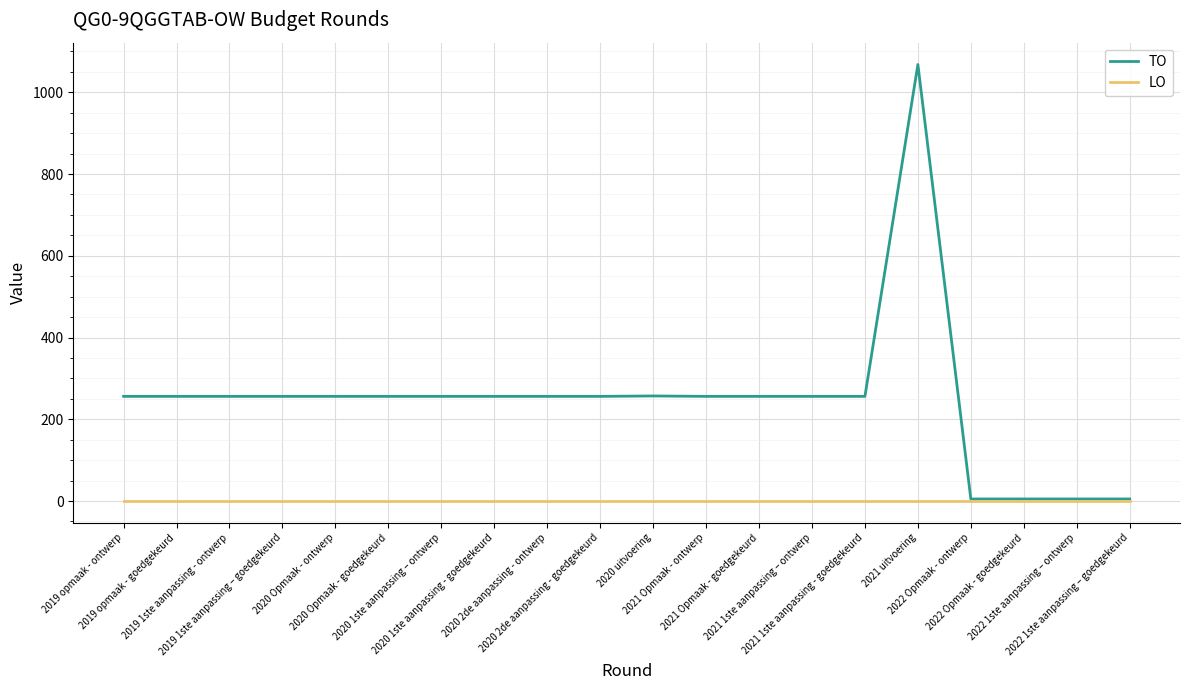

What is the maximum value shown in the chart?

1068